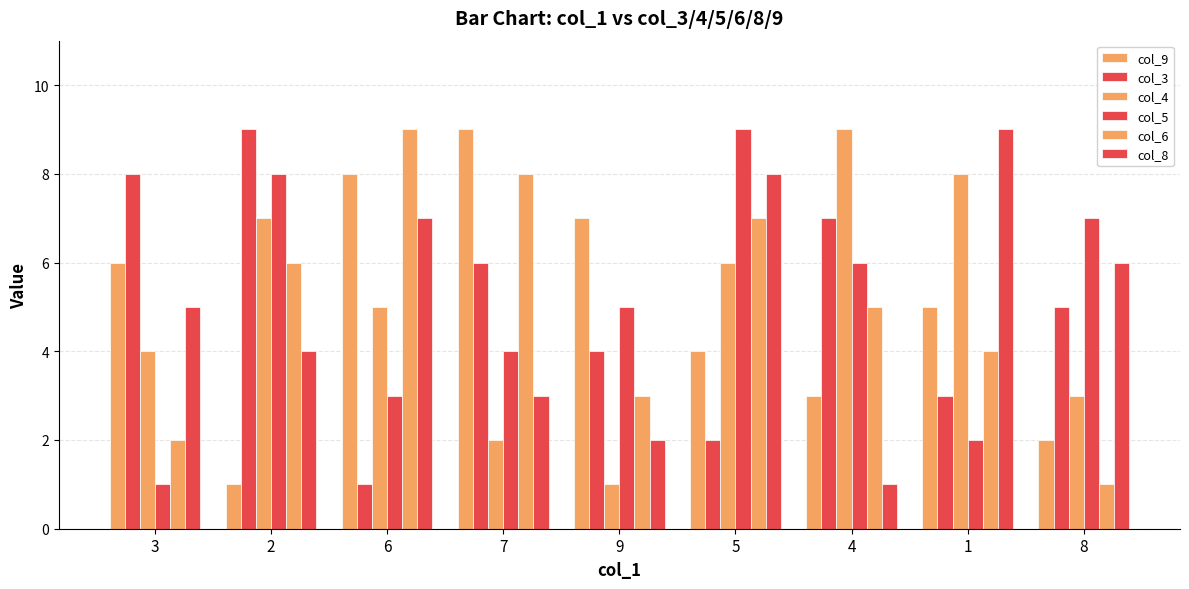

What is the spread (max minus min) of values at 7?

7